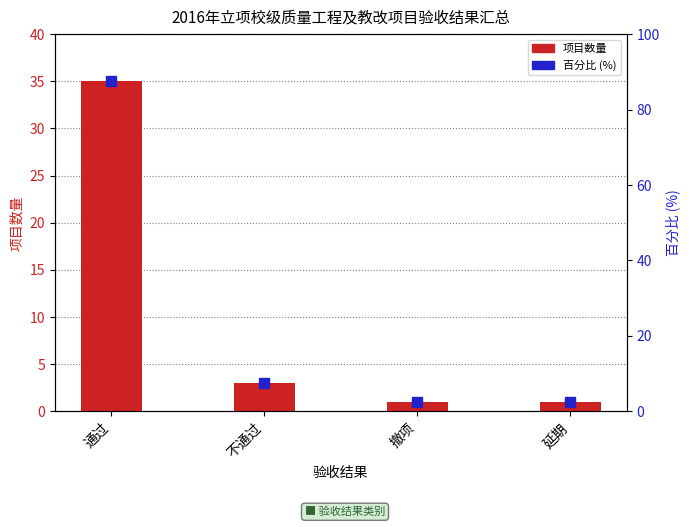

The value of 百分比 (%) at 撤项 is 1.3. True or false?

False